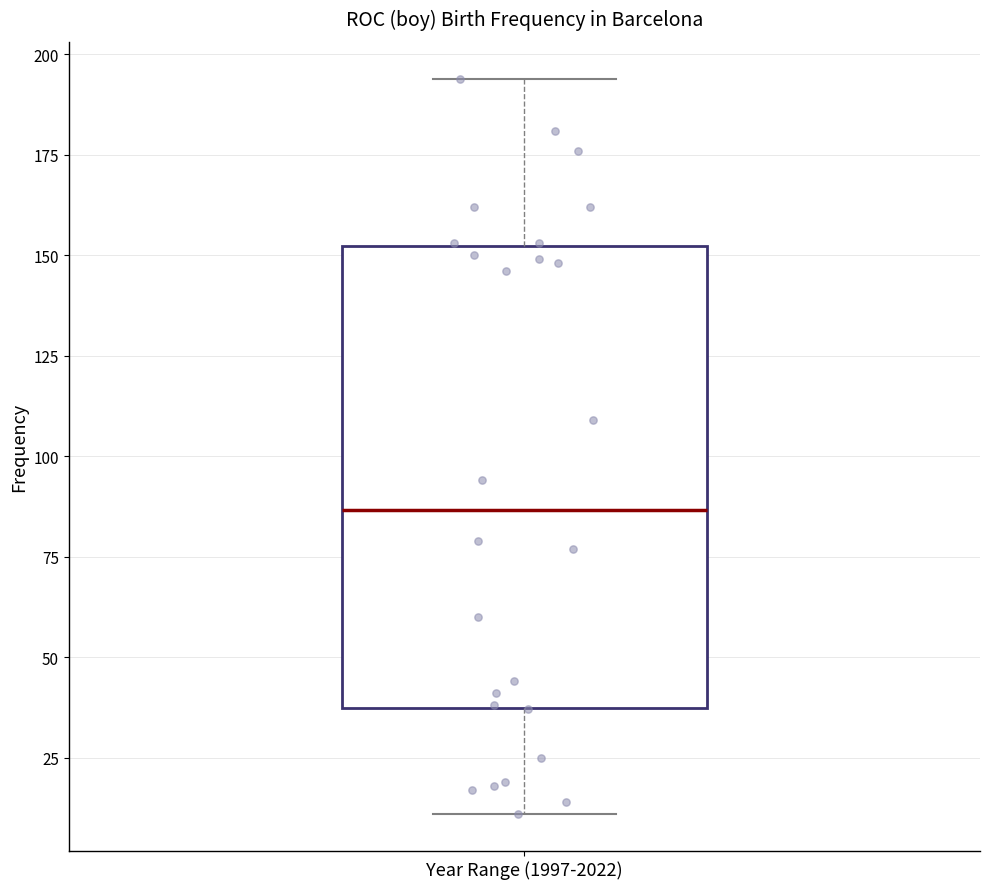

Read this box plot against the y-axis: the position of the median line, the range covered by the box, and the ends of both whiskers. The values are not printed on the chart, so give them approximately, as read against the axis.

median 85, box 35 to 150, whiskers 10 to 195